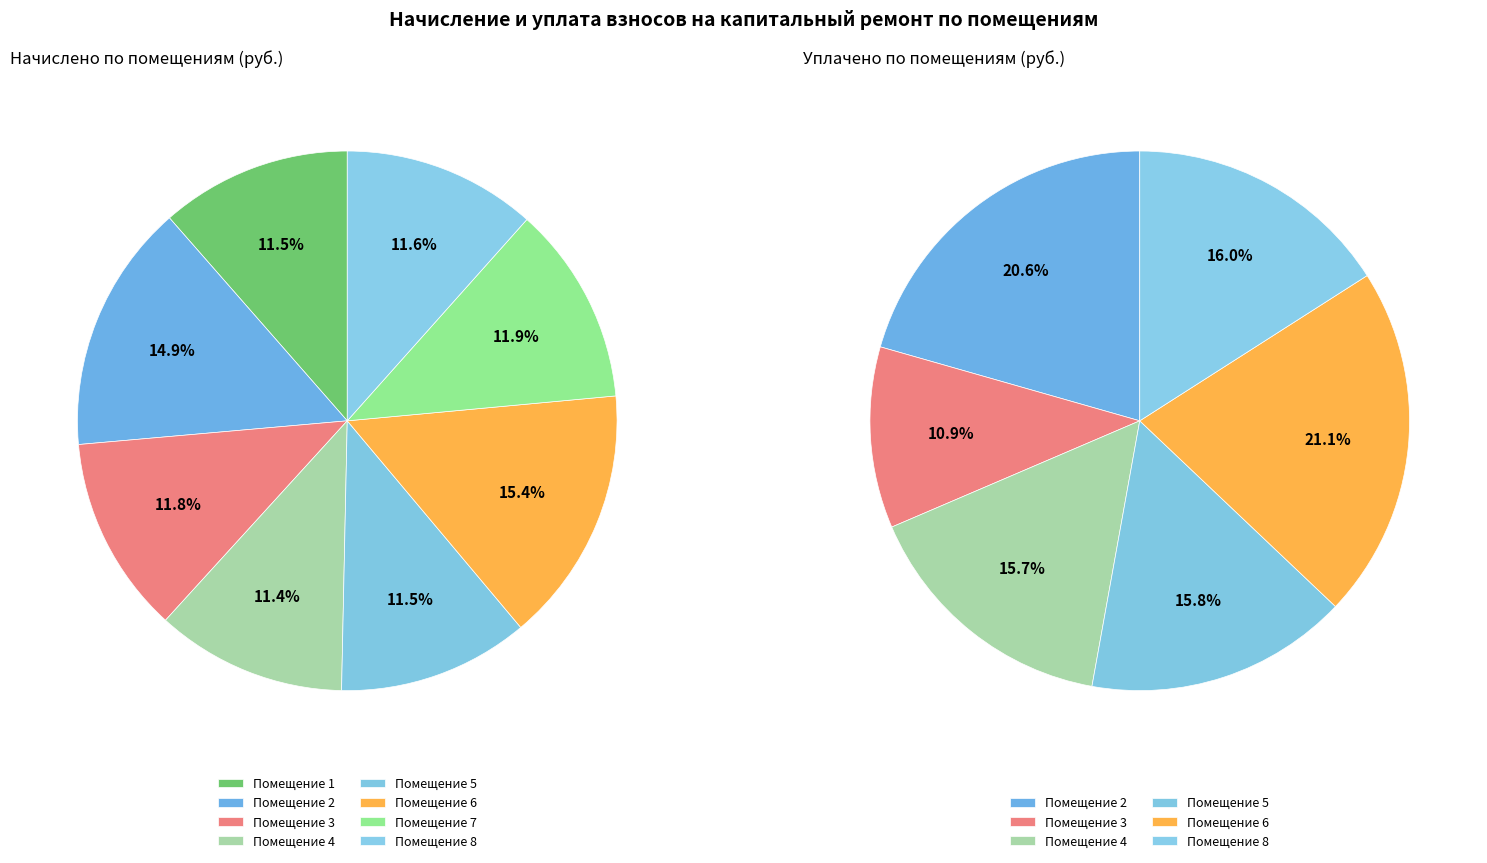

To the nearest percent, what percentage of the pie is 5?

16%